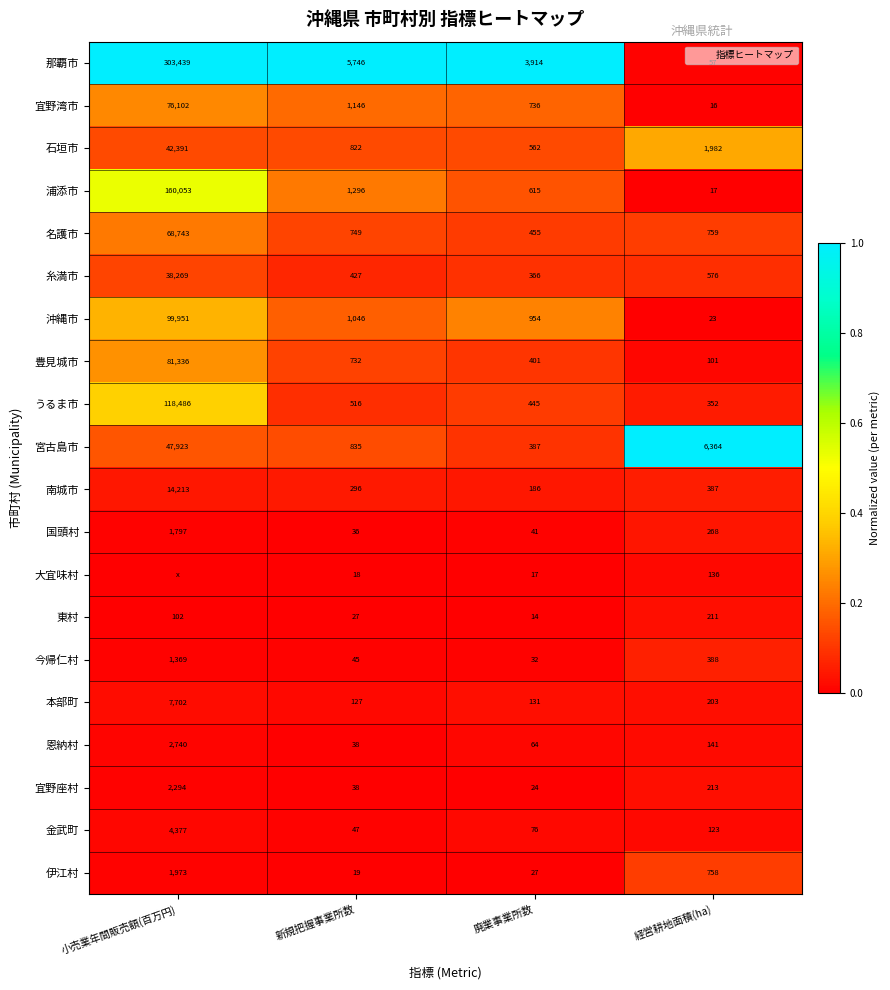

Is the value of 宜野座村 at 小売業年間販売額(百万円) greater than the value of 宮古島市 at 新規把握事業所数?

Yes